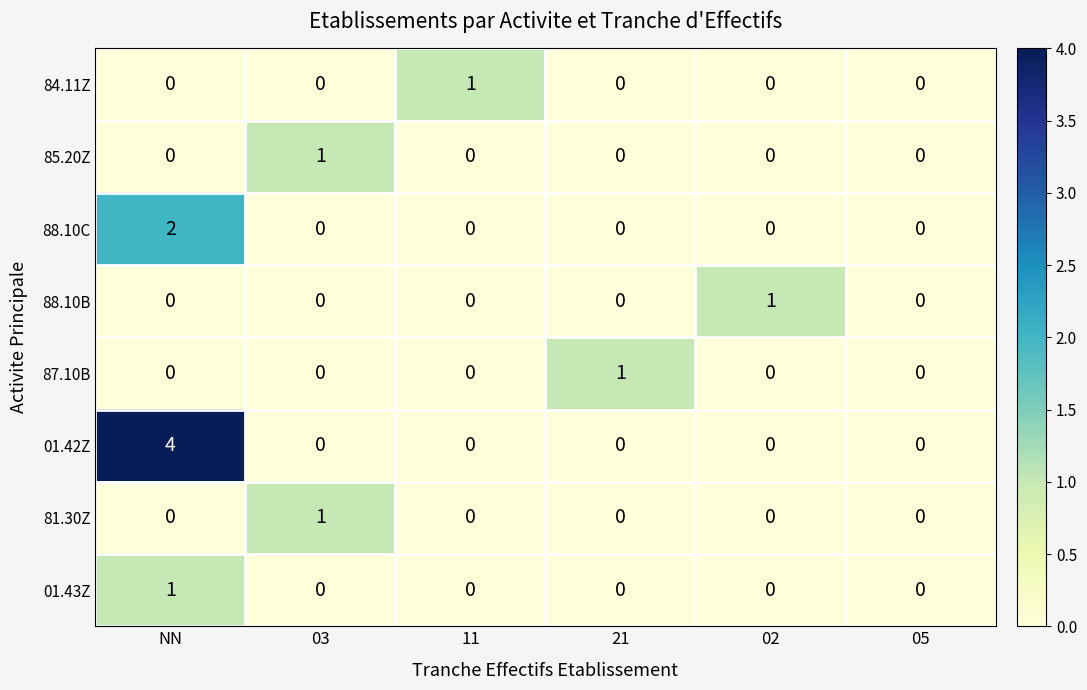

Count the number of categories in the chart.

6